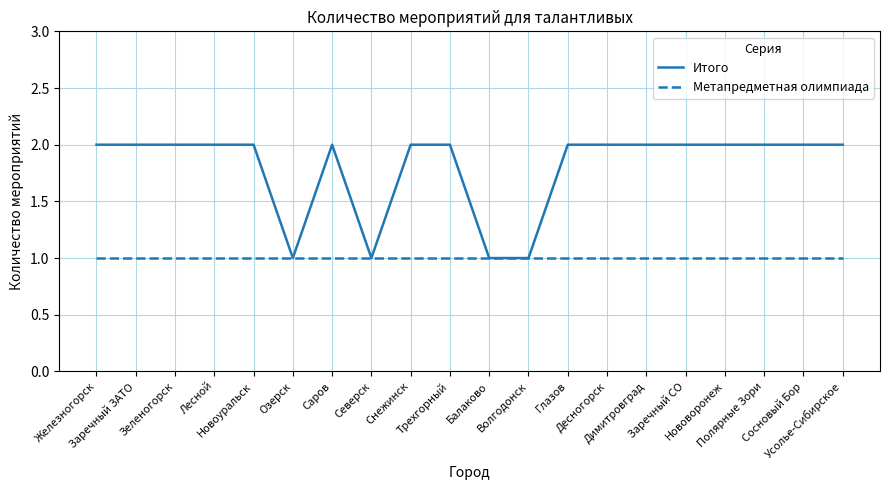

At Нововоронеж, list the series in order from smallest to largest.

Метапредметная олимпиада, Итого